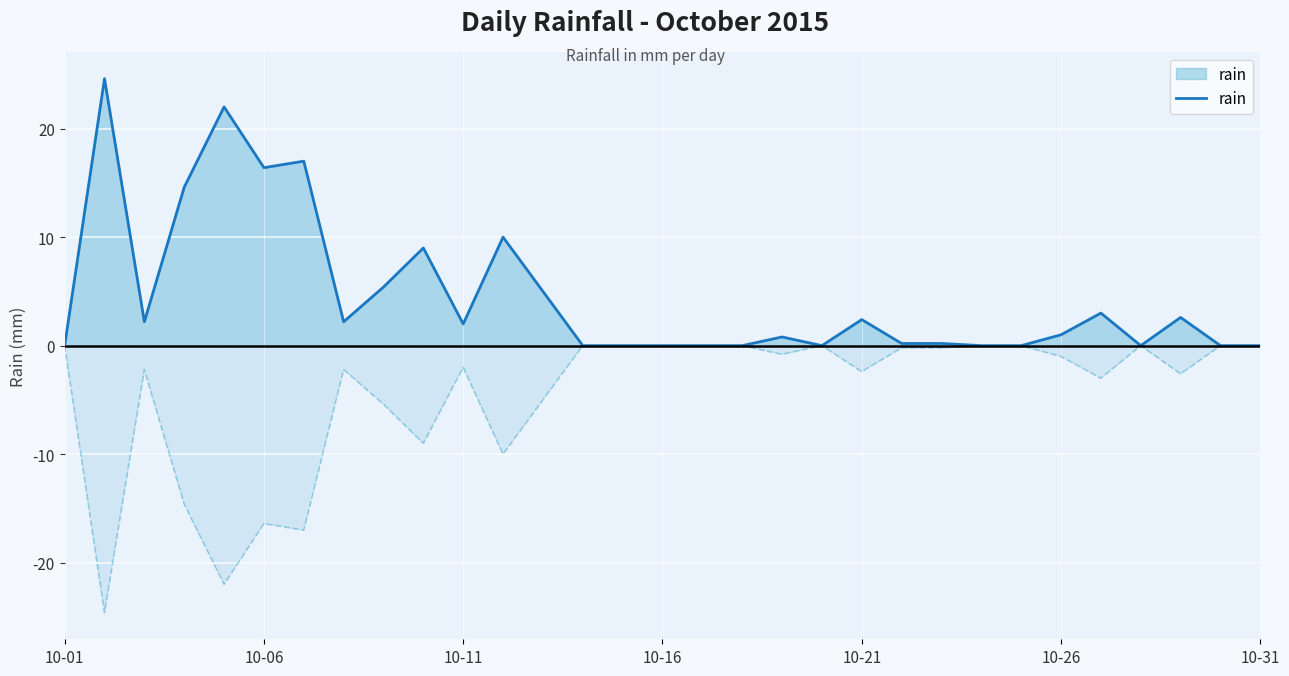

What is the value of the 27th point from the left?

3.0